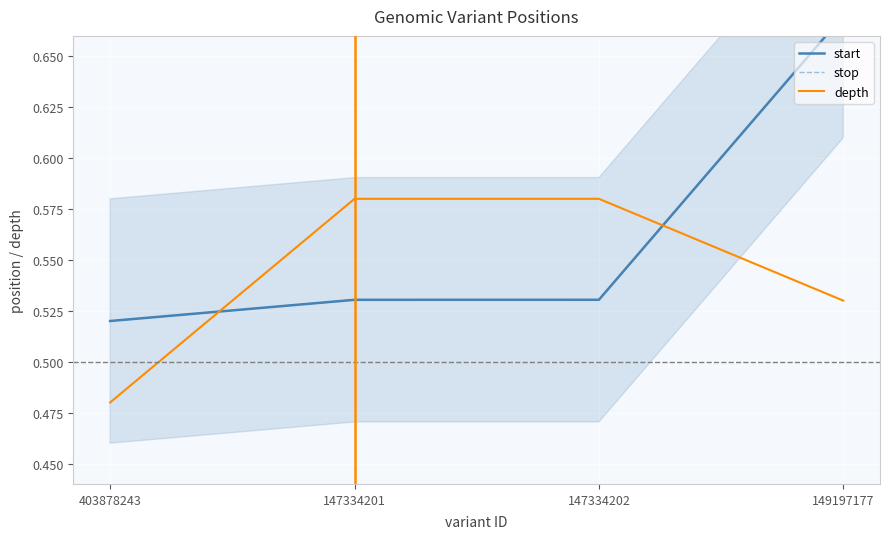

List the series in order of their peak value, lowest first.

depth, start, stop